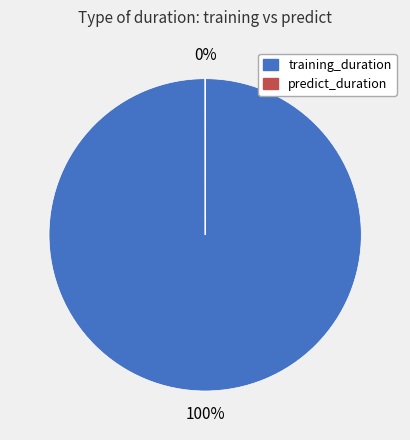

What is the total percentage of training_duration and predict_duration?

100.0%